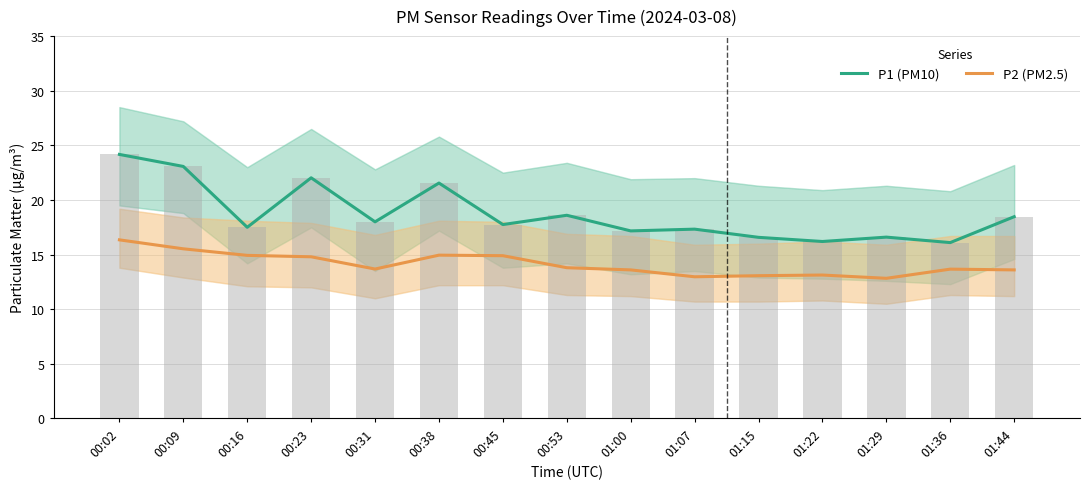

How many series are shown in this chart?

2